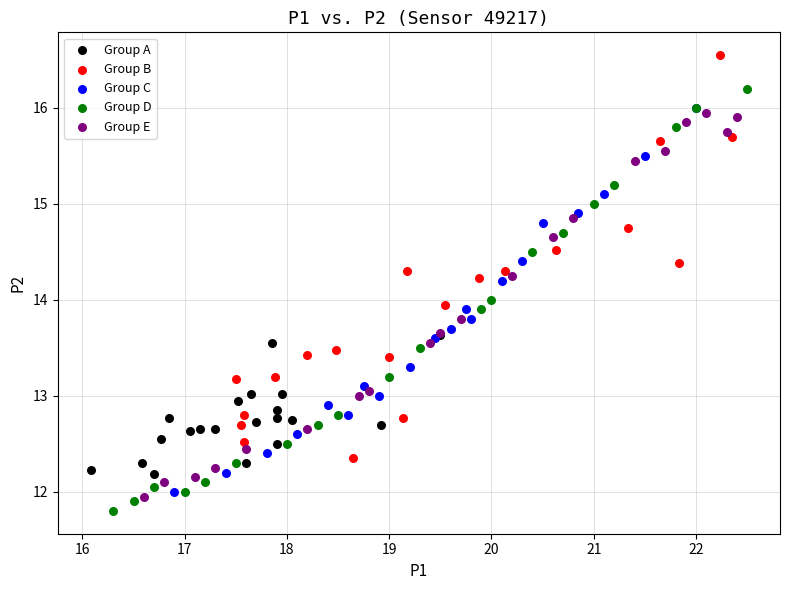

Which series contains the highest Y value?

Group B